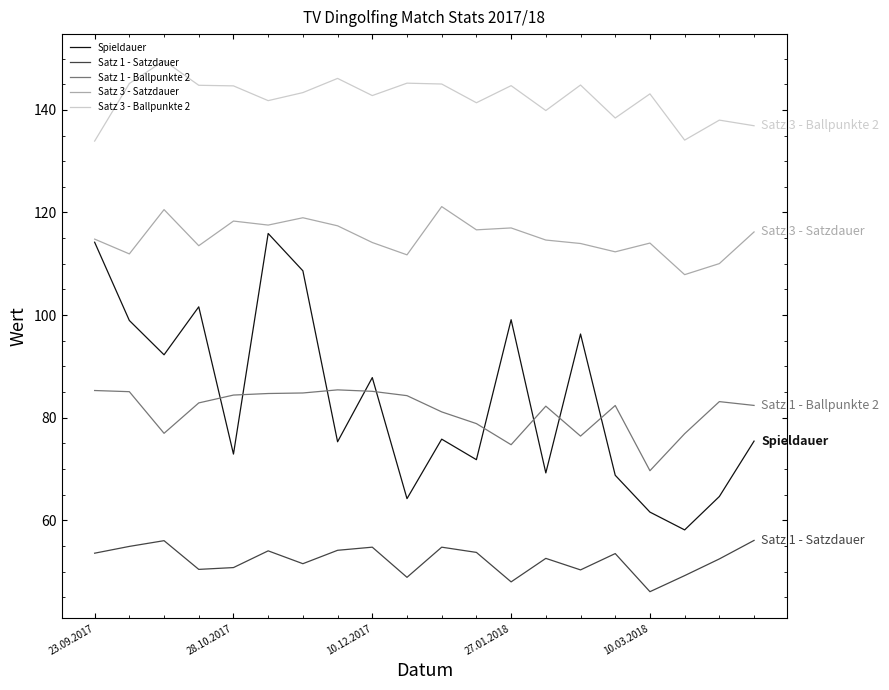

List the series in order of their peak value, highest first.

Satz 3 - Ballpunkte 2, Satz 3 - Satzdauer, Spieldauer, Satz 1 - Ballpunkte 2, Satz 1 - Satzdauer